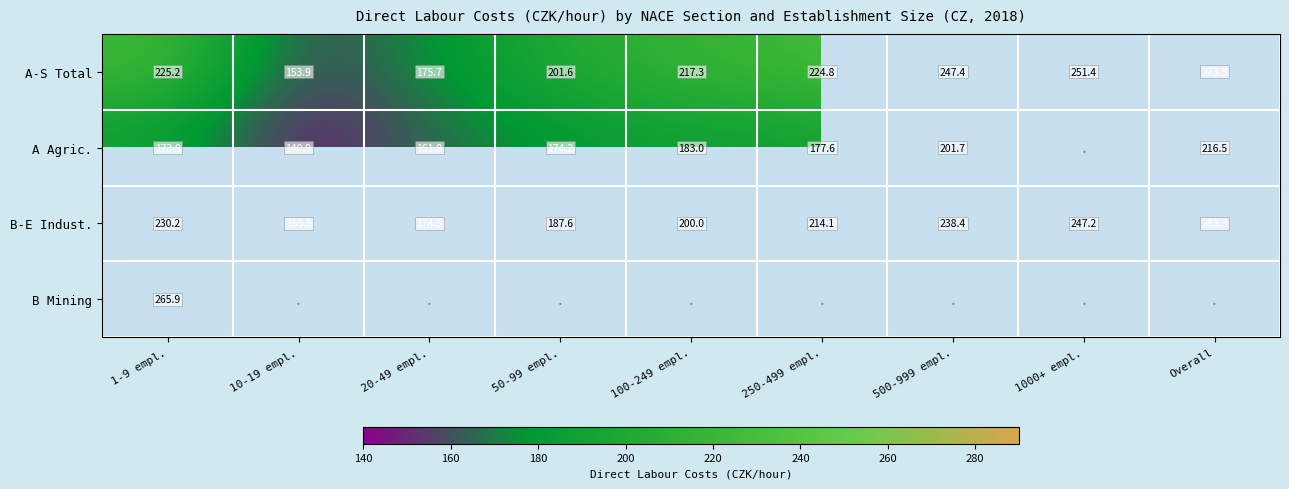

Rank the series at 1-9 empl. from highest to lowest value.

B Mining, B-E Indust., A-S Total, A Agric.